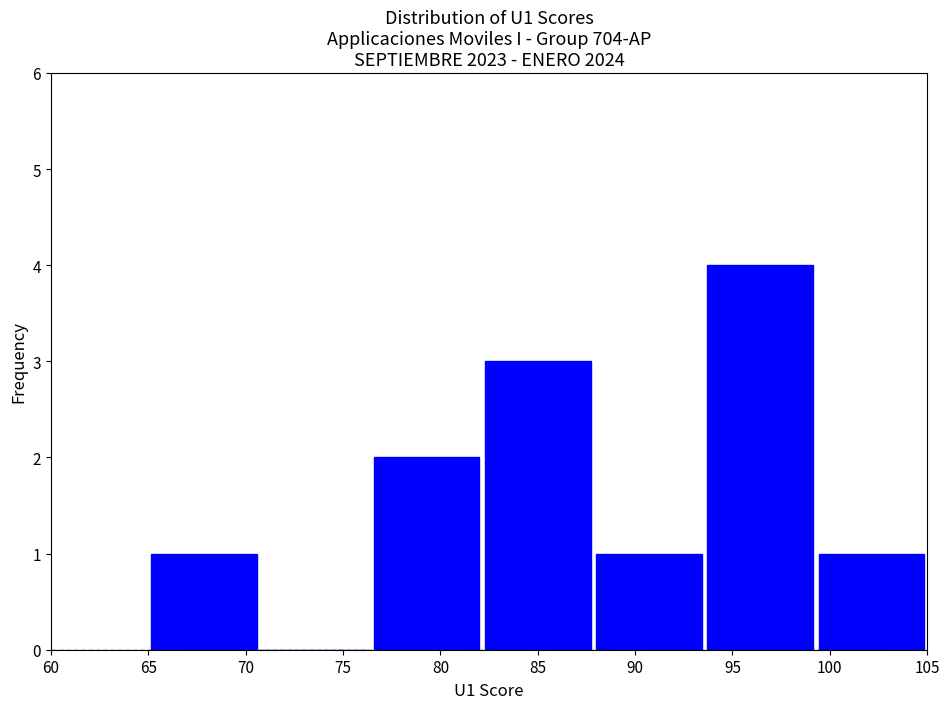

Over which range of the x-axis is the bar tallest?

93.5 to 99.5